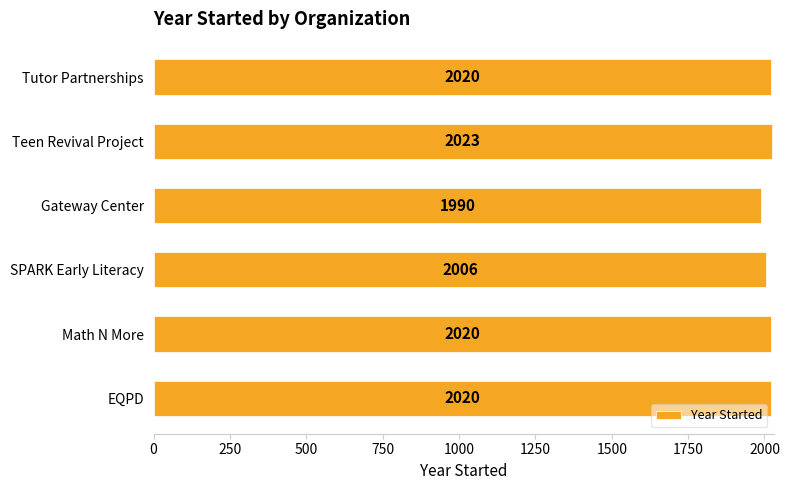

What is the ratio of the value at Math N More to the value at Tutor Partnerships?

1.0